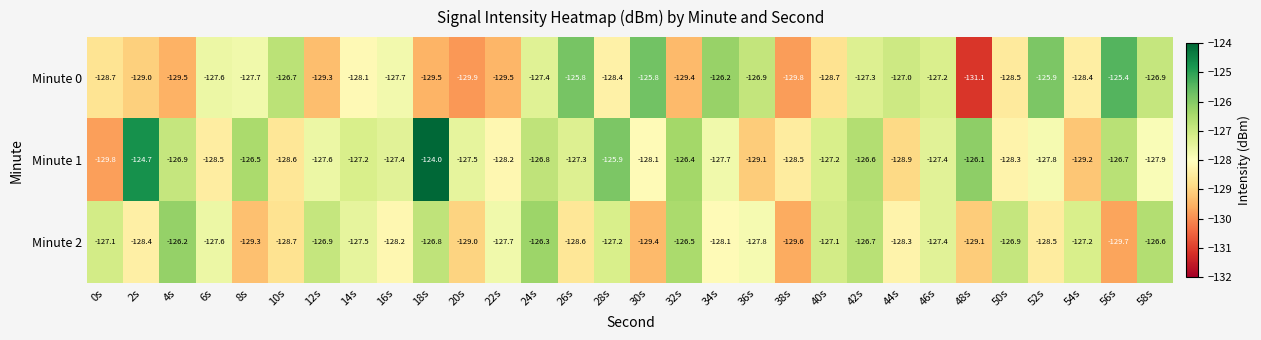

Which category has the highest value across all series?

18s